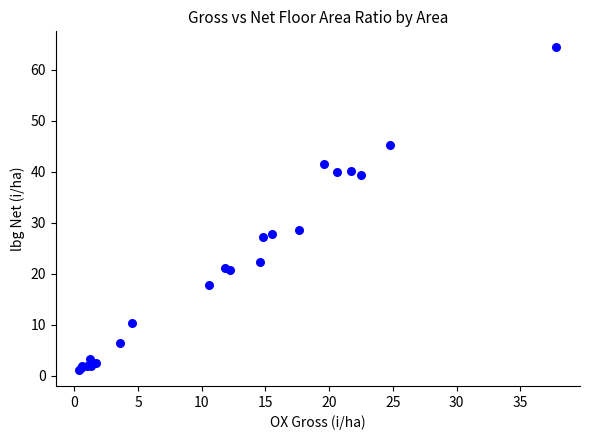

What Y value in the scatter plot is closest to 32?

28.6